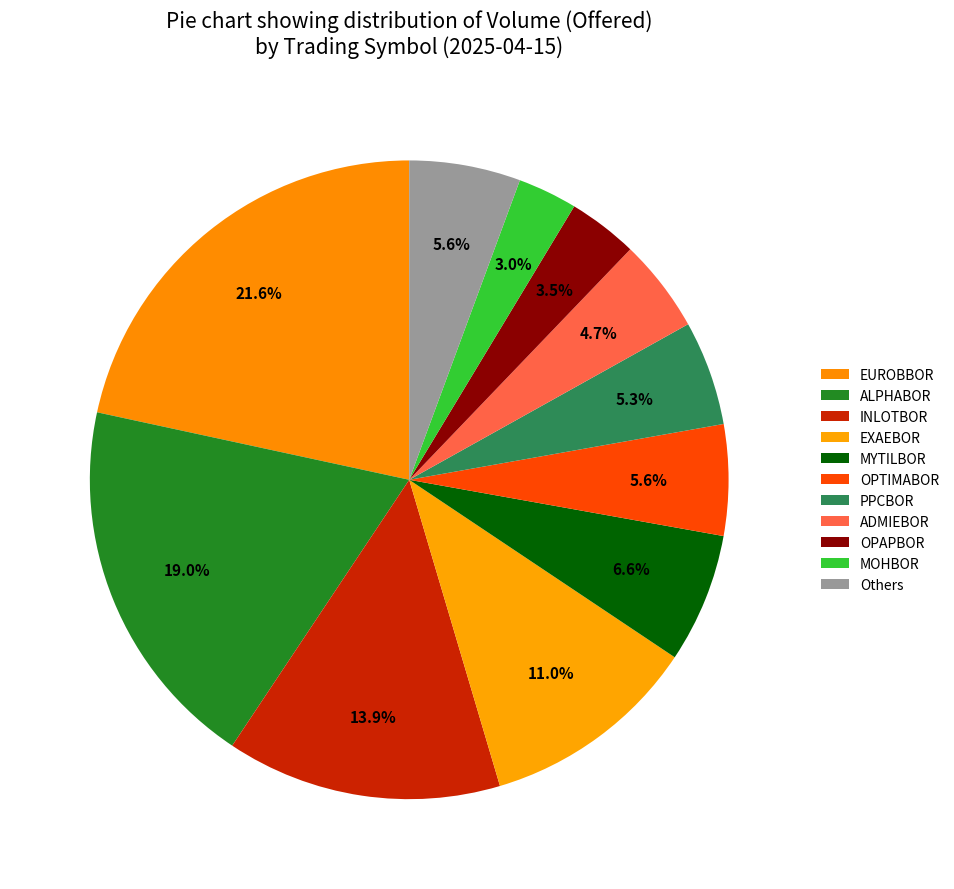

How many slices are in this pie chart?

11